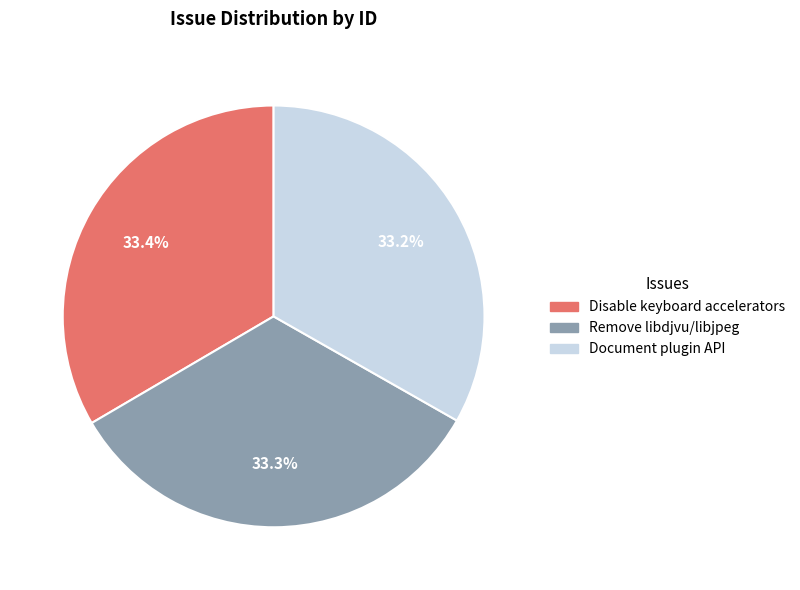

Does any single category account for the majority?

No